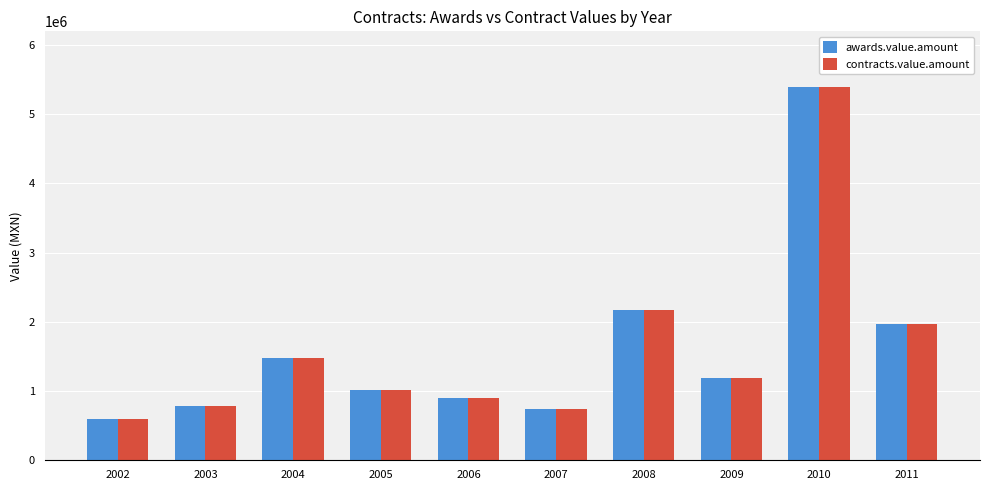

What is the sum of all contracts.value.amount values?

16245290.7